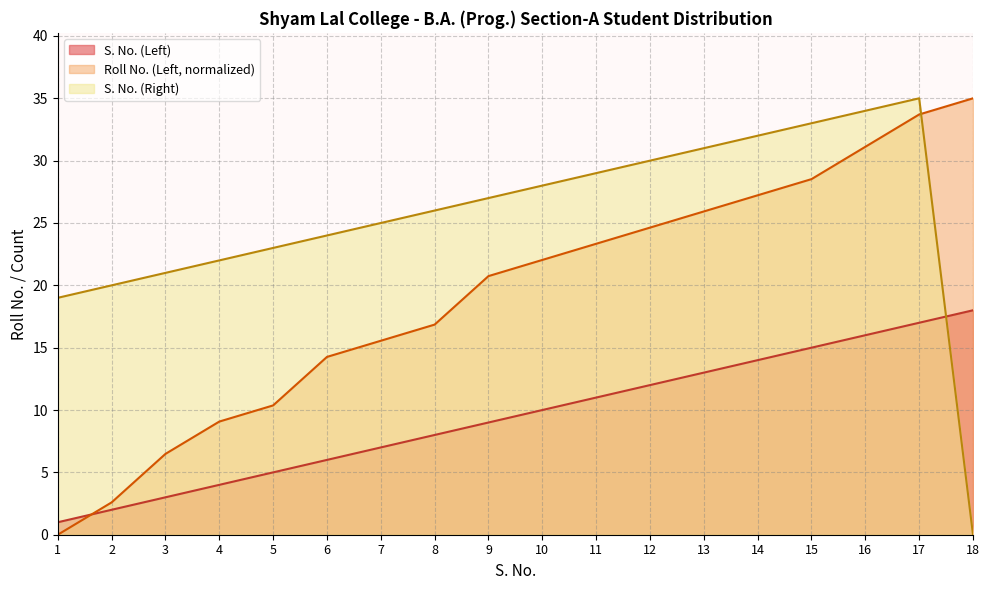

What is the average value of the S. No. (Left) series?

9.5